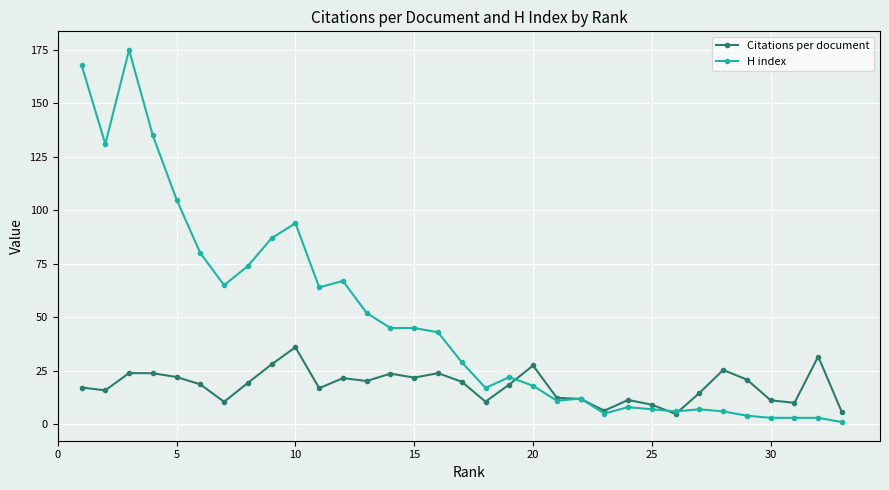

List the series in order of their overall mean, highest first.

H index, Citations per document